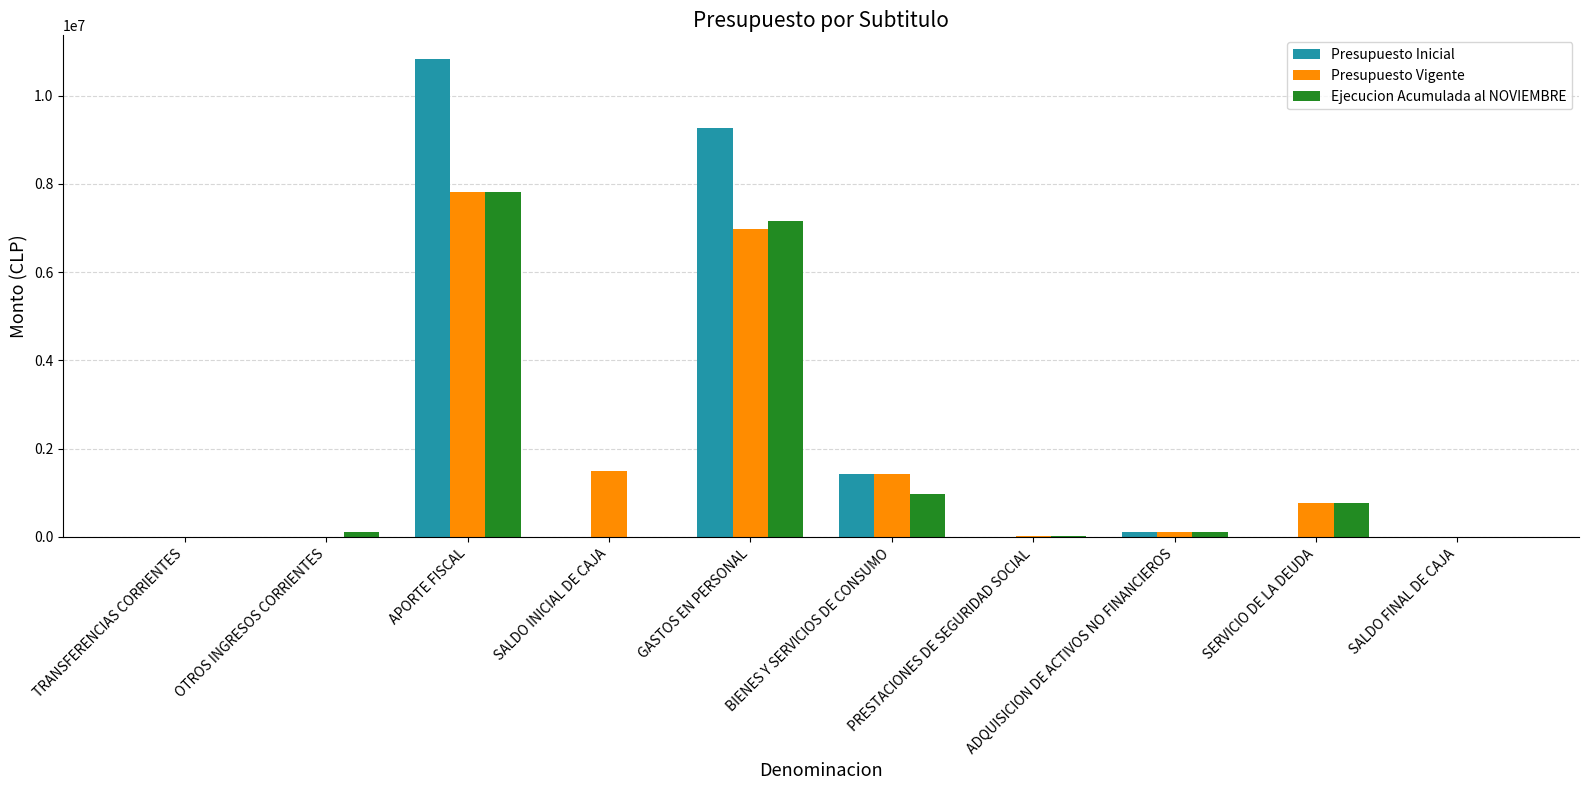

How many categories are shown in the chart?

10